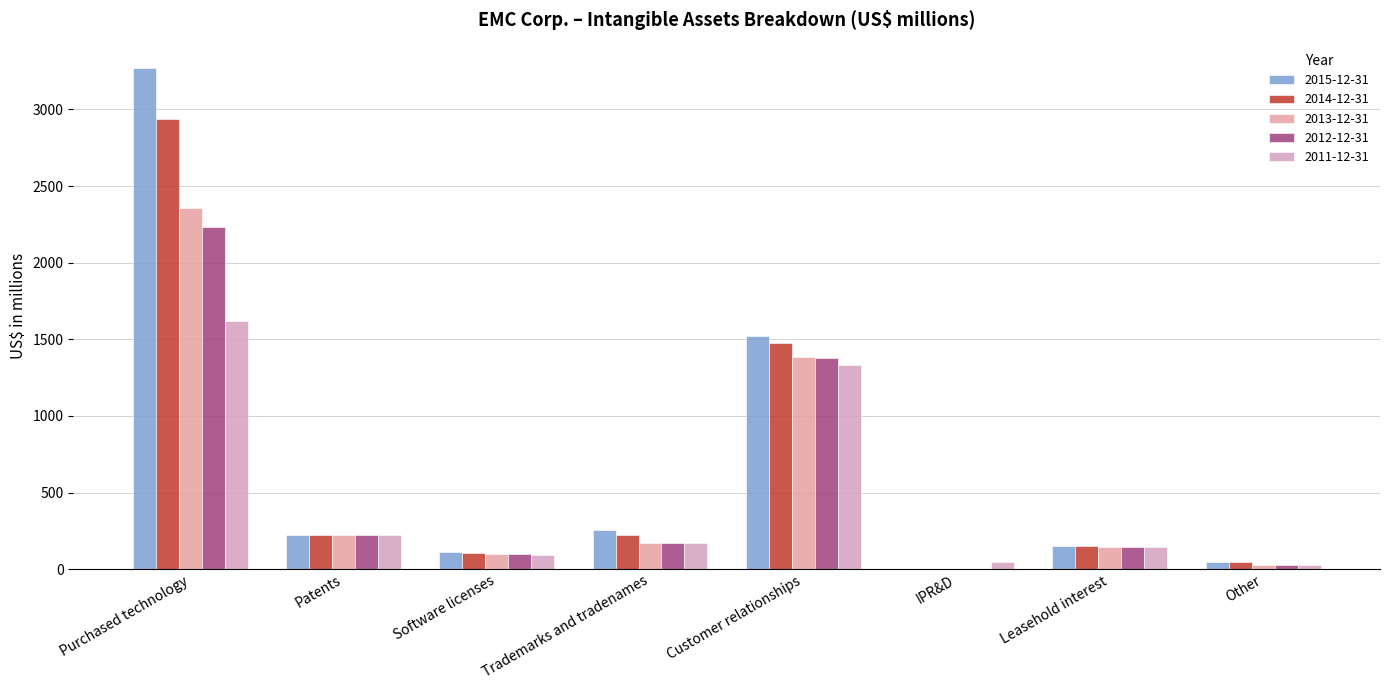

Which has a higher value, Leasehold interest or Patents?

Patents